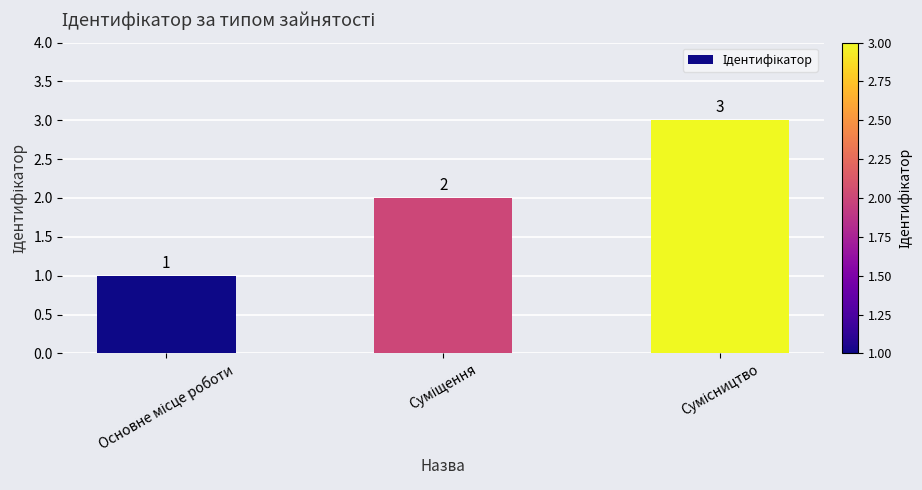

What is the maximum value shown in the chart?

3